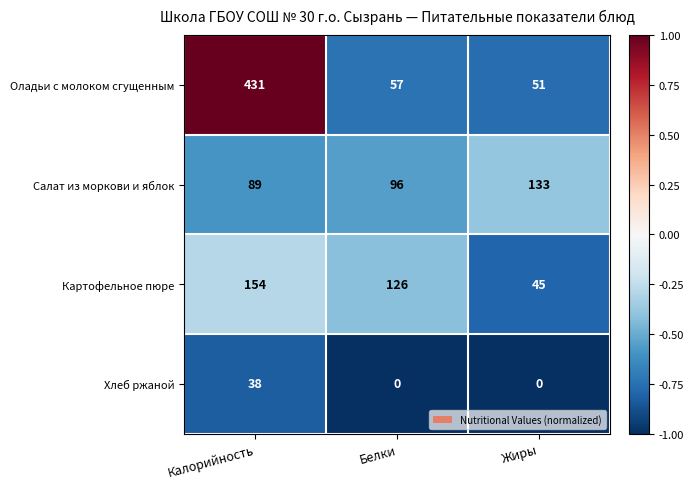

List the series in order of their peak value, lowest first.

Хлеб ржаной, Салат из моркови и яблок, Картофельное пюре, Оладьи с молоком сгущенным